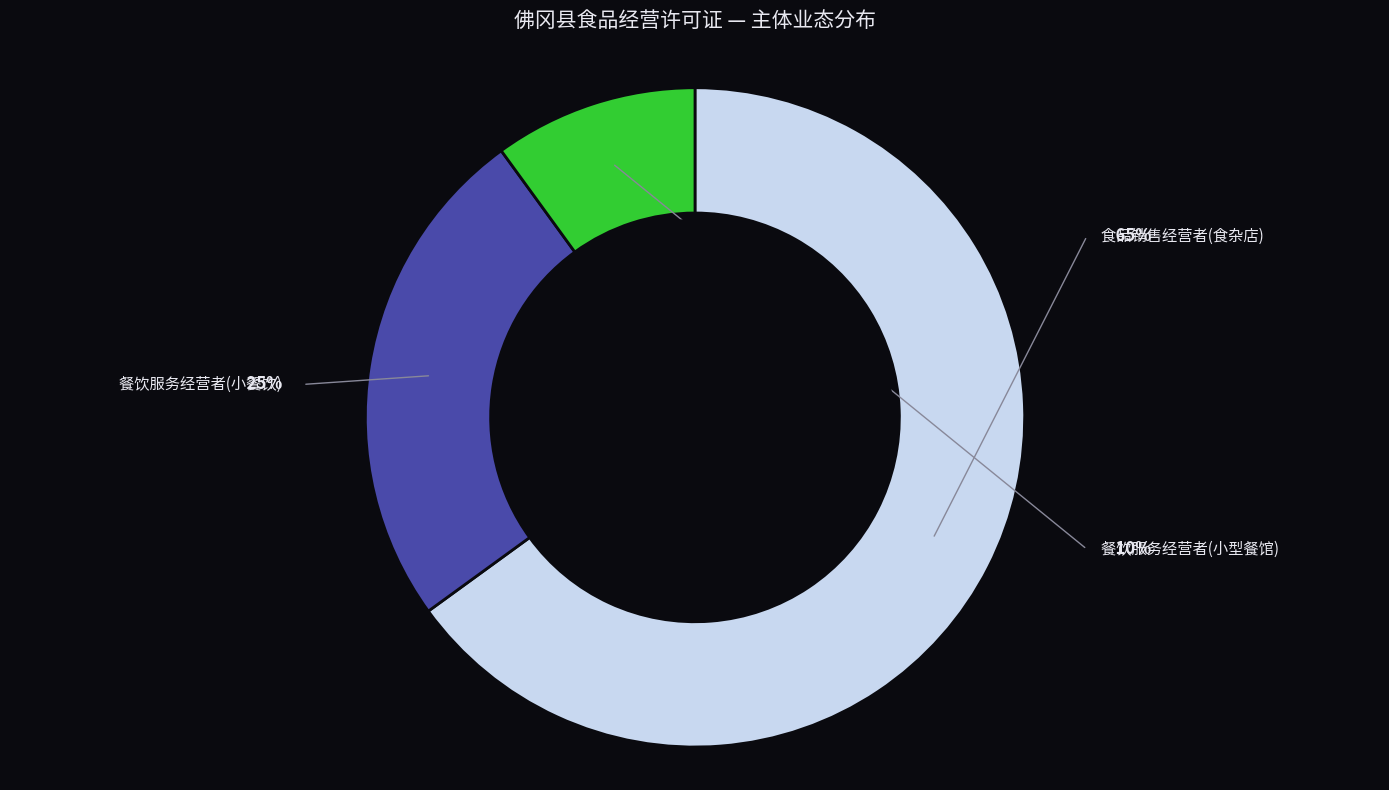

What percentage is the 餐饮服务经营者(小型餐馆) slice, to the nearest percent?

10%